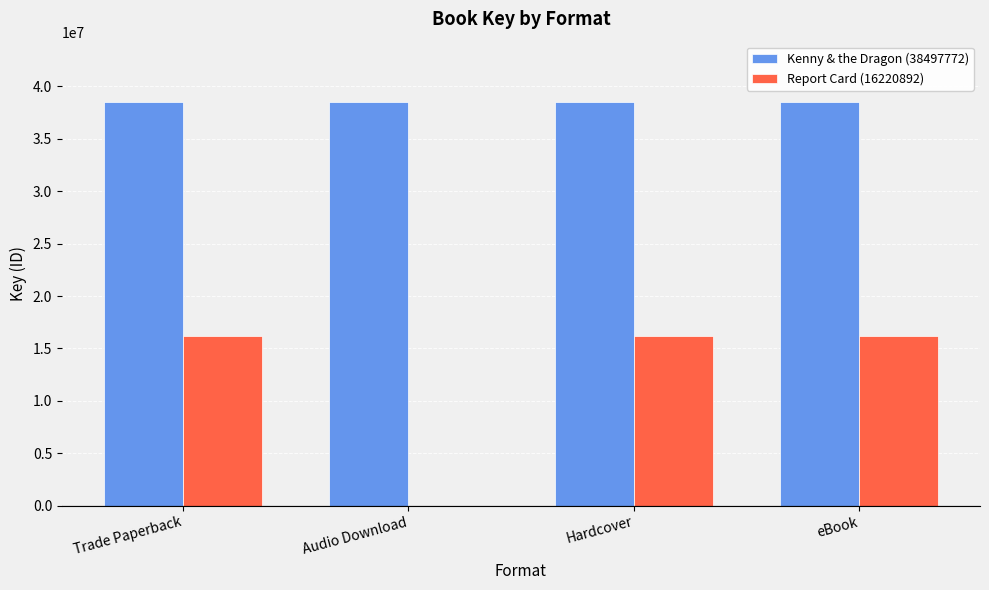

What is the sum of all Kenny & the Dragon (38497772) values?

153991088